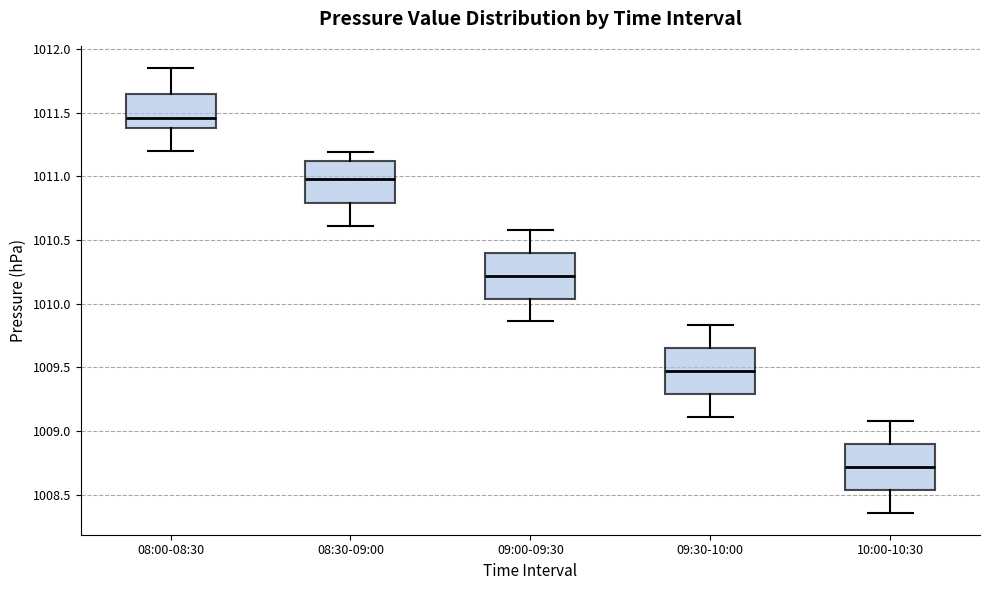

Which box has the lowest median line?

10:00-10:30